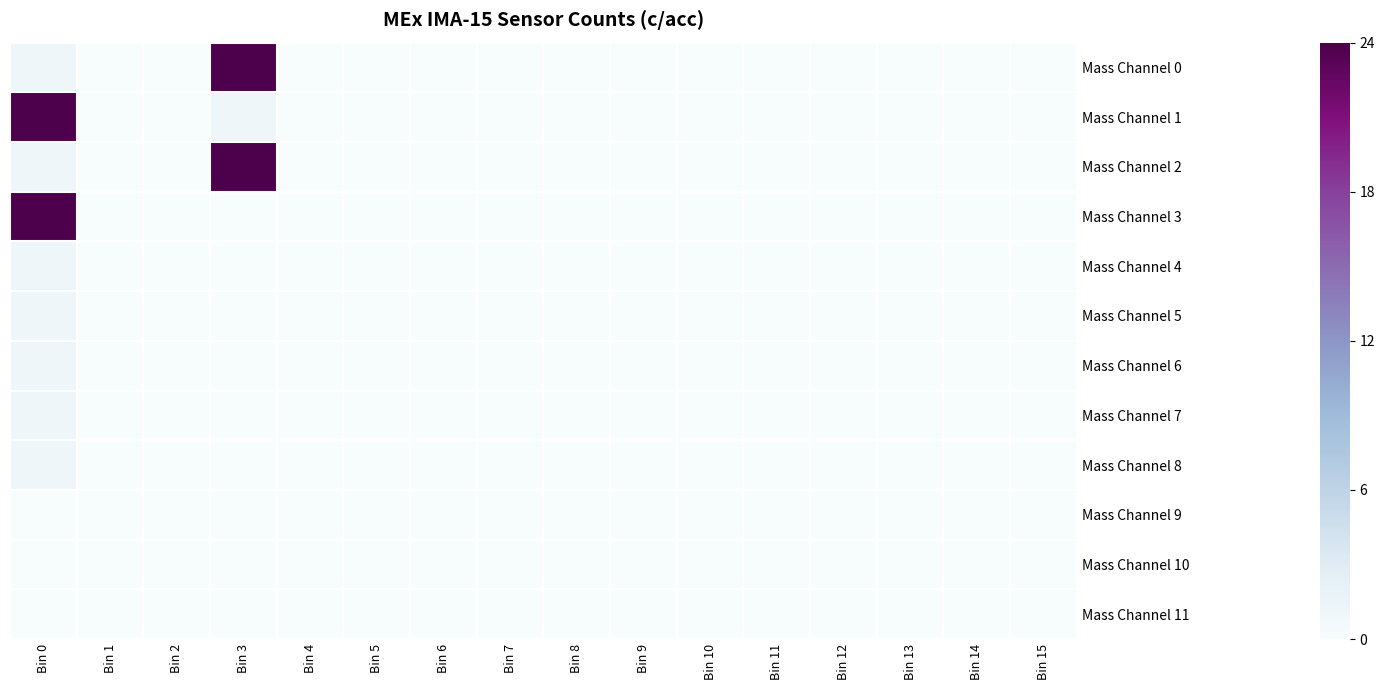

Reading right to left, transcribe all the data shown in this chart.

Mass Channel 0: Bin 15=0	Bin 14=0	Bin 13=0	Bin 12=0	Bin 11=0	Bin 10=0	Bin 9=0	Bin 8=0	Bin 7=0	Bin 6=0	Bin 5=0	Bin 4=0	Bin 3=24	Bin 2=0	Bin 1=0	Bin 0=1
Mass Channel 1: Bin 15=0	Bin 14=0	Bin 13=0	Bin 12=0	Bin 11=0	Bin 10=0	Bin 9=0	Bin 8=0	Bin 7=0	Bin 6=0	Bin 5=0	Bin 4=0	Bin 3=1	Bin 2=0	Bin 1=0	Bin 0=24
Mass Channel 2: Bin 15=0	Bin 14=0	Bin 13=0	Bin 12=0	Bin 11=0	Bin 10=0	Bin 9=0	Bin 8=0	Bin 7=0	Bin 6=0	Bin 5=0	Bin 4=0	Bin 3=24	Bin 2=0	Bin 1=0	Bin 0=1
Mass Channel 3: Bin 15=0	Bin 14=0	Bin 13=0	Bin 12=0	Bin 11=0	Bin 10=0	Bin 9=0	Bin 8=0	Bin 7=0	Bin 6=0	Bin 5=0	Bin 4=0	Bin 3=0	Bin 2=0	Bin 1=0	Bin 0=24
Mass Channel 4: Bin 15=0	Bin 14=0	Bin 13=0	Bin 12=0	Bin 11=0	Bin 10=0	Bin 9=0	Bin 8=0	Bin 7=0	Bin 6=0	Bin 5=0	Bin 4=0	Bin 3=0	Bin 2=0	Bin 1=0	Bin 0=1
Mass Channel 5: Bin 15=0	Bin 14=0	Bin 13=0	Bin 12=0	Bin 11=0	Bin 10=0	Bin 9=0	Bin 8=0	Bin 7=0	Bin 6=0	Bin 5=0	Bin 4=0	Bin 3=0	Bin 2=0	Bin 1=0	Bin 0=1
Mass Channel 6: Bin 15=0	Bin 14=0	Bin 13=0	Bin 12=0	Bin 11=0	Bin 10=0	Bin 9=0	Bin 8=0	Bin 7=0	Bin 6=0	Bin 5=0	Bin 4=0	Bin 3=0	Bin 2=0	Bin 1=0	Bin 0=1
Mass Channel 7: Bin 15=0	Bin 14=0	Bin 13=0	Bin 12=0	Bin 11=0	Bin 10=0	Bin 9=0	Bin 8=0	Bin 7=0	Bin 6=0	Bin 5=0	Bin 4=0	Bin 3=0	Bin 2=0	Bin 1=0	Bin 0=1
Mass Channel 8: Bin 15=0	Bin 14=0	Bin 13=0	Bin 12=0	Bin 11=0	Bin 10=0	Bin 9=0	Bin 8=0	Bin 7=0	Bin 6=0	Bin 5=0	Bin 4=0	Bin 3=0	Bin 2=0	Bin 1=0	Bin 0=1
Mass Channel 9: Bin 15=0	Bin 14=0	Bin 13=0	Bin 12=0	Bin 11=0	Bin 10=0	Bin 9=0	Bin 8=0	Bin 7=0	Bin 6=0	Bin 5=0	Bin 4=0	Bin 3=0	Bin 2=0	Bin 1=0	Bin 0=0
Mass Channel 10: Bin 15=0	Bin 14=0	Bin 13=0	Bin 12=0	Bin 11=0	Bin 10=0	Bin 9=0	Bin 8=0	Bin 7=0	Bin 6=0	Bin 5=0	Bin 4=0	Bin 3=0	Bin 2=0	Bin 1=0	Bin 0=0
Mass Channel 11: Bin 15=0	Bin 14=0	Bin 13=0	Bin 12=0	Bin 11=0	Bin 10=0	Bin 9=0	Bin 8=0	Bin 7=0	Bin 6=0	Bin 5=0	Bin 4=0	Bin 3=0	Bin 2=0	Bin 1=0	Bin 0=0